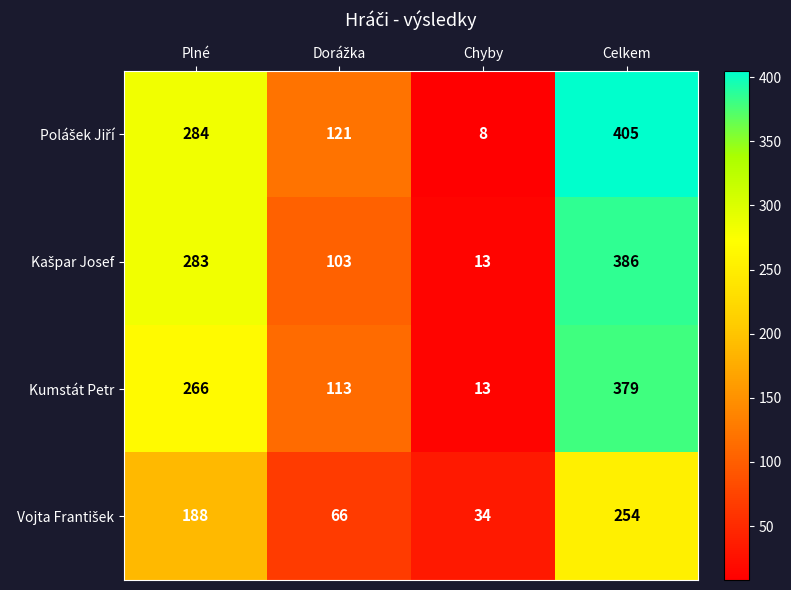

At which category is the sum across all series the highest?

Celkem